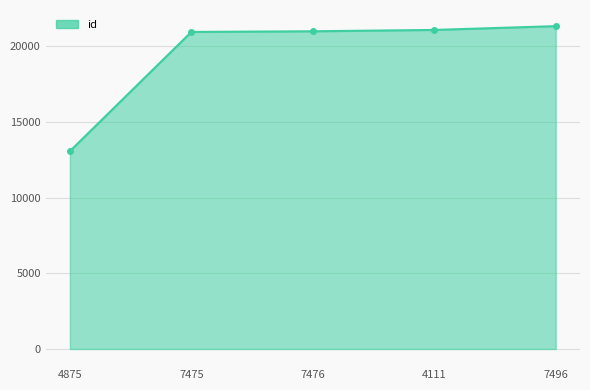

At which label is the value closest to 17196?

7475